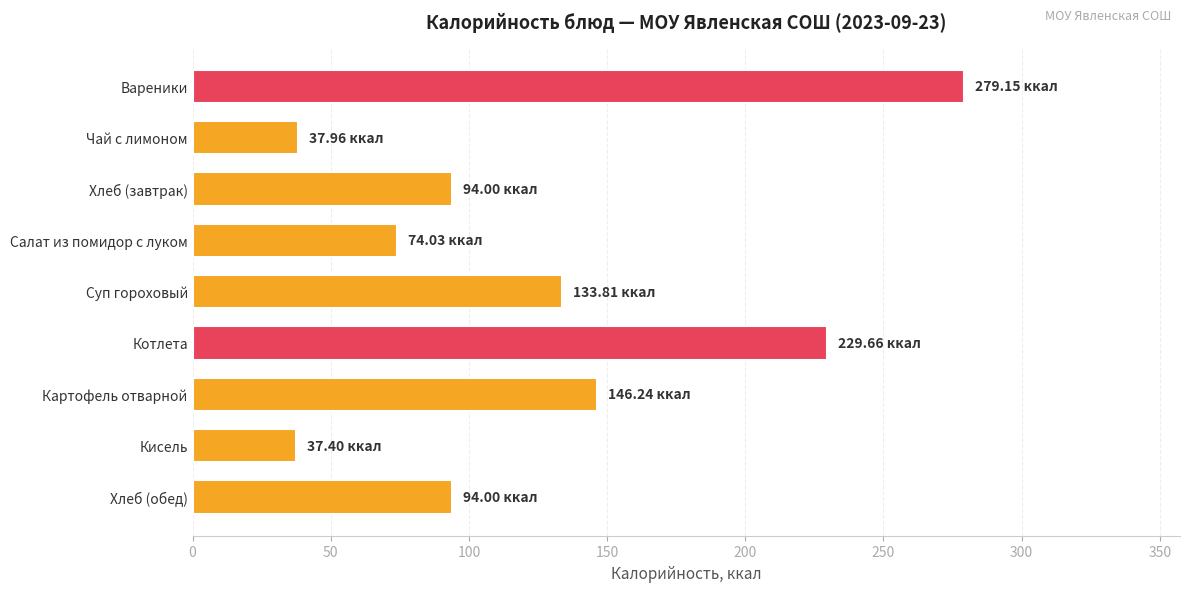

At which label is the value closest to 158?

Картофель отварной